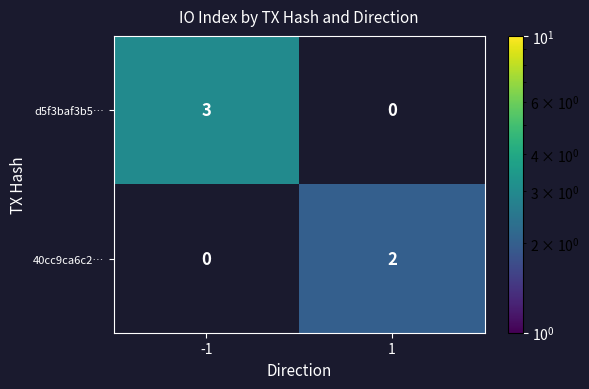

True or false: d5f3baf3b5… has a value of 0 at 1.

True